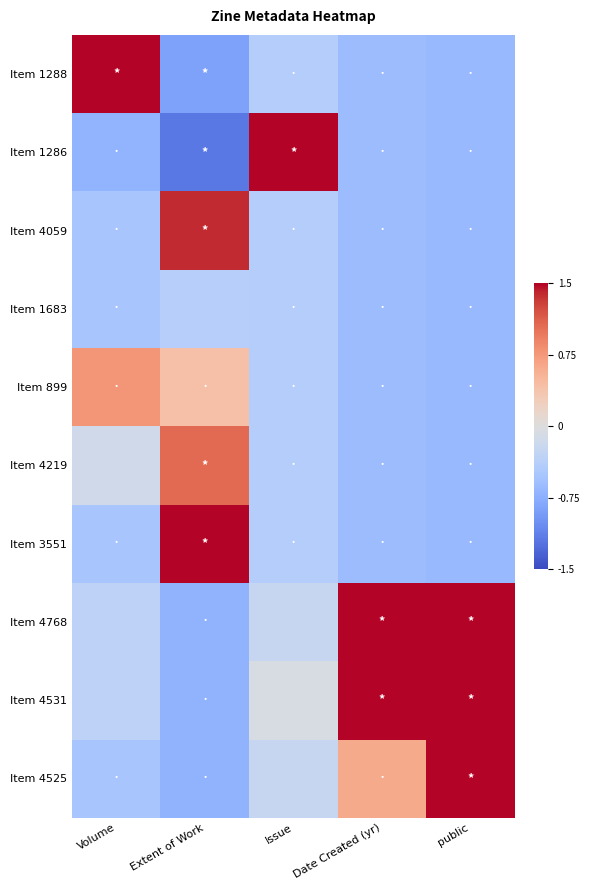

At which category is the sum across all series the highest?

Issue